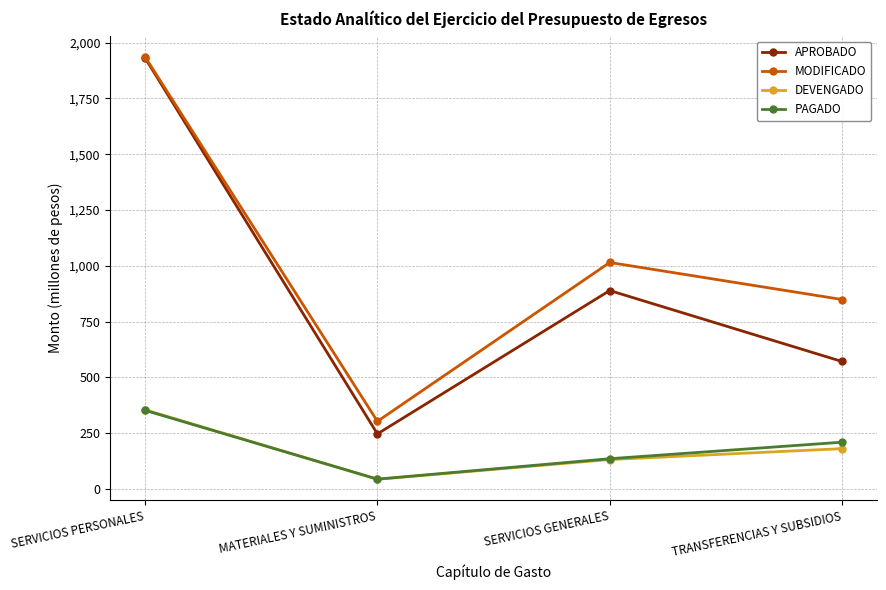

How many values in the MODIFICADO series exceed 1014?

2